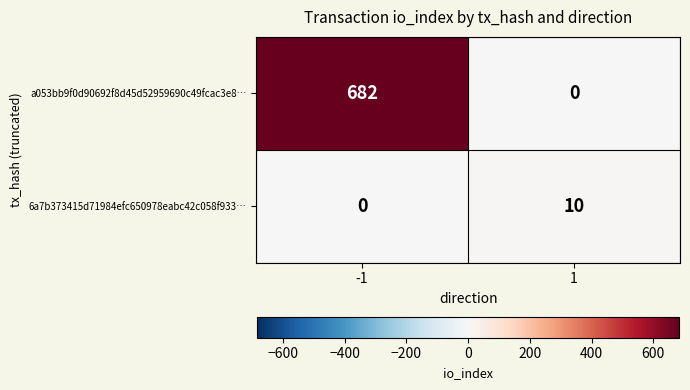

What is the approximate value of a053bb9f0d90692f8d45d52959690c49fcac3e8… at -1, to the nearest 50?

700